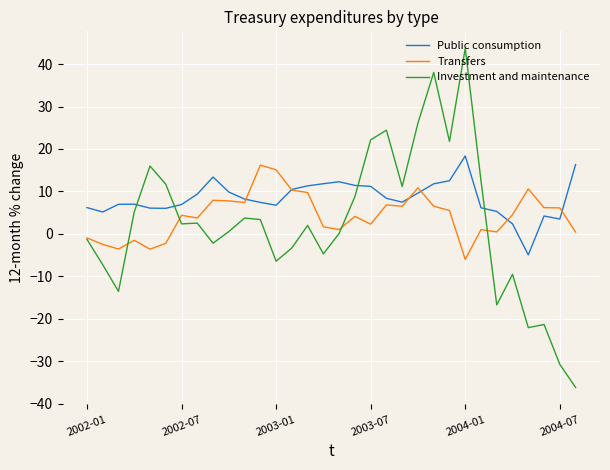

Which series ends up on top after the final intersection of Public consumption and Investment and maintenance?

Public consumption